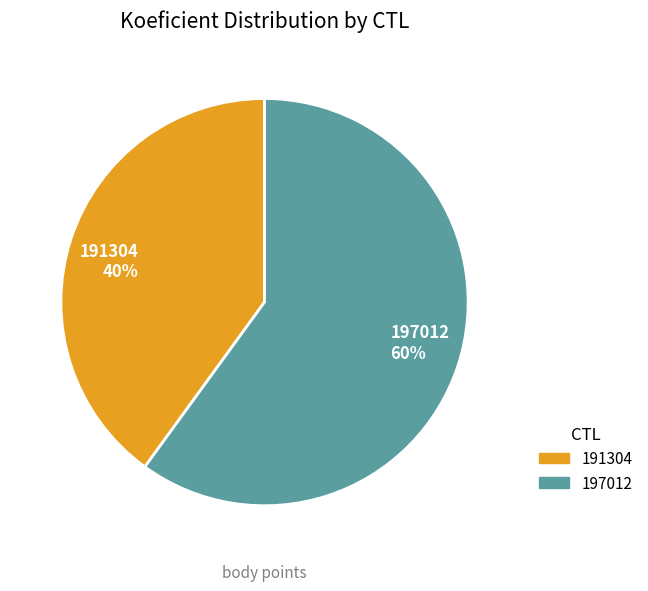

Is it true that 191304 is 48% of the pie?

False